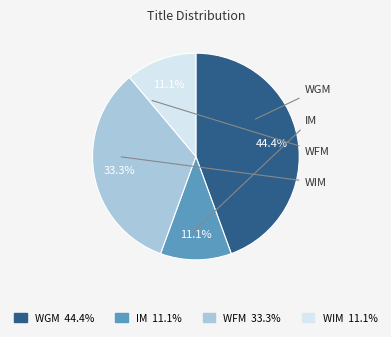

What percentage is NOT represented by WGM?

55.6%